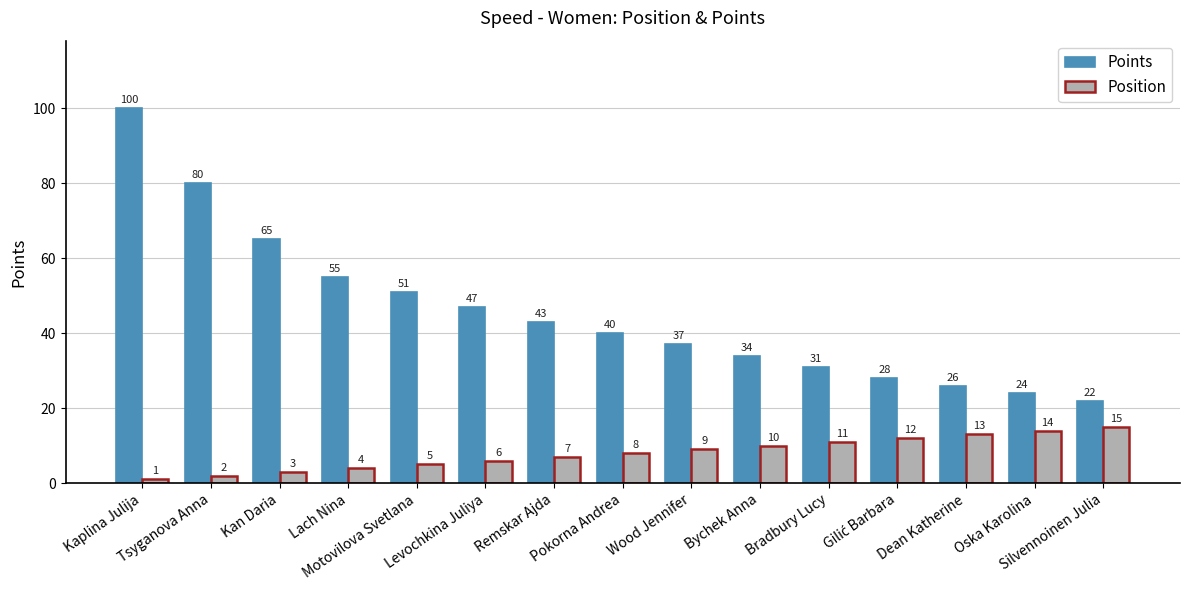

At Oska Karolina, list the series in order from largest to smallest.

Points, Position